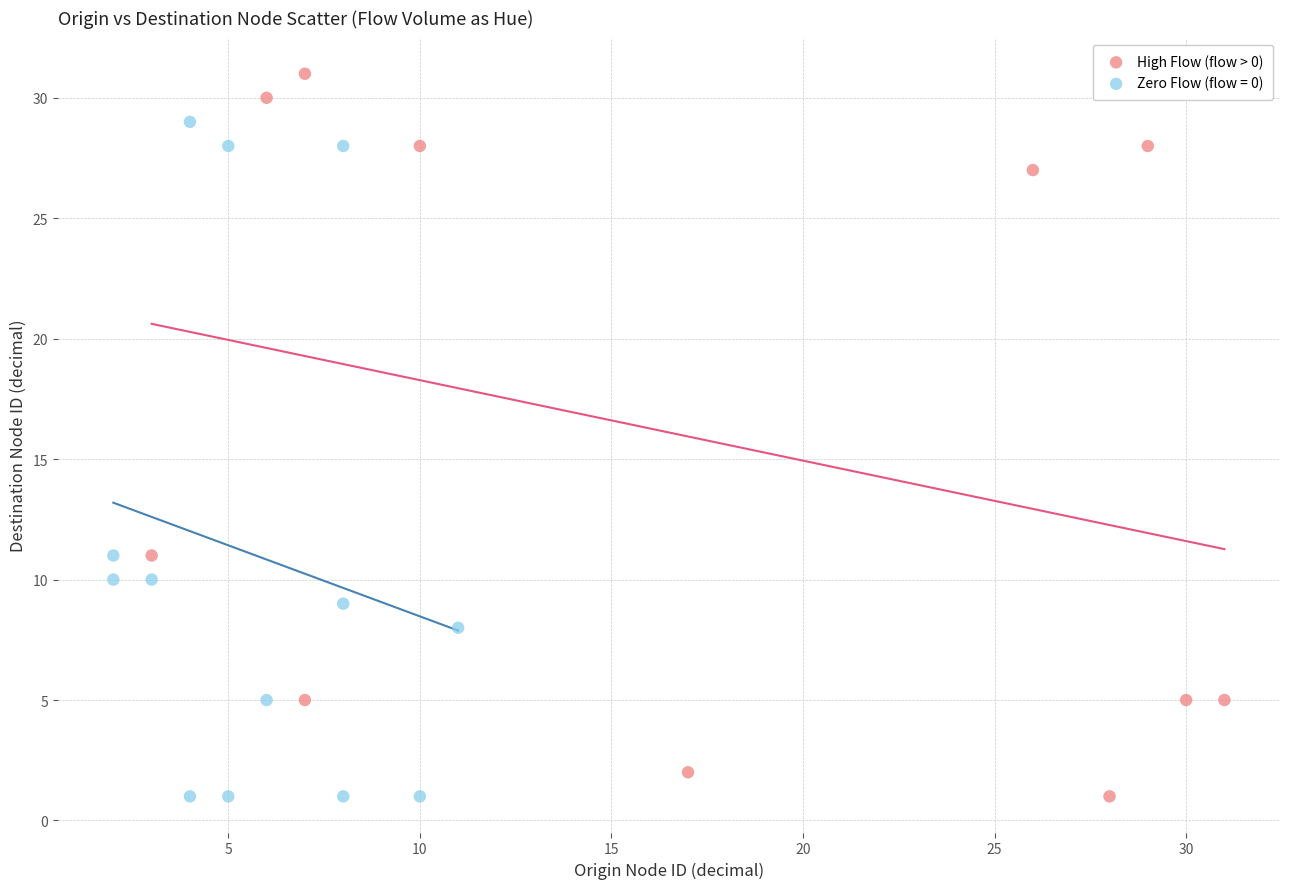

Which series contains the highest Y value?

High Flow (flow > 0)